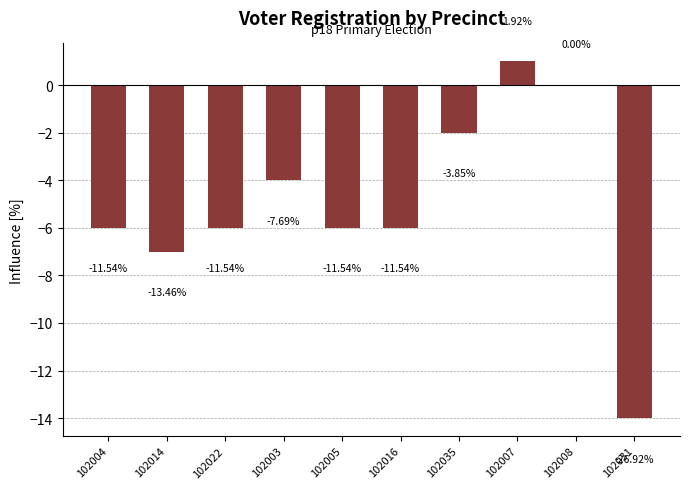

Rank the categories by value from lowest to highest.

102031, 102014, 102004, 102022, 102005, 102016, 102003, 102035, 102008, 102007